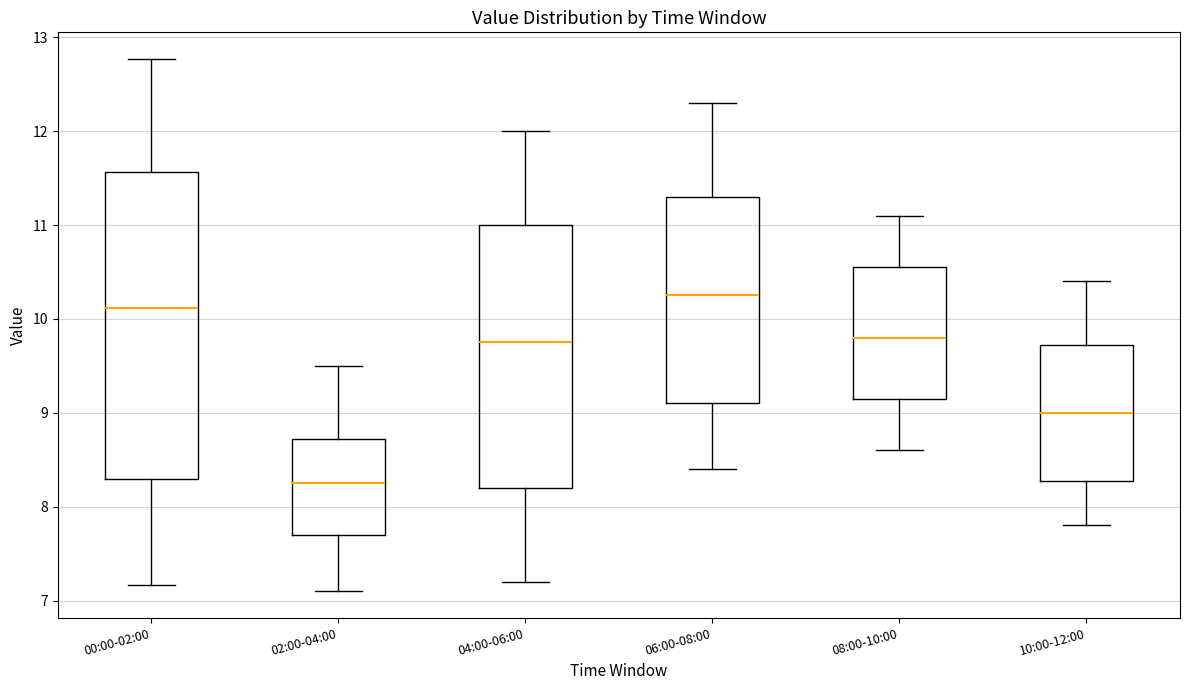

Reading left to right, transcribe this box plot: for each box, give where its median line is, the range the box spans, and where its two whiskers end, as read against the y-axis. The values are not printed on the chart, so give them approximately, as read against the axis.

00:00-02:00: median 10.1, box 8.3 to 11.6, whiskers 7.2 to 12.8
02:00-04:00: median 8.3, box 7.7 to 8.7, whiskers 7.1 to 9.5
04:00-06:00: median 9.8, box 8.2 to 11.0, whiskers 7.2 to 12.0
06:00-08:00: median 10.3, box 9.1 to 11.3, whiskers 8.4 to 12.3
08:00-10:00: median 9.8, box 9.2 to 10.6, whiskers 8.6 to 11.1
10:00-12:00: median 9.0, box 8.3 to 9.7, whiskers 7.8 to 10.4